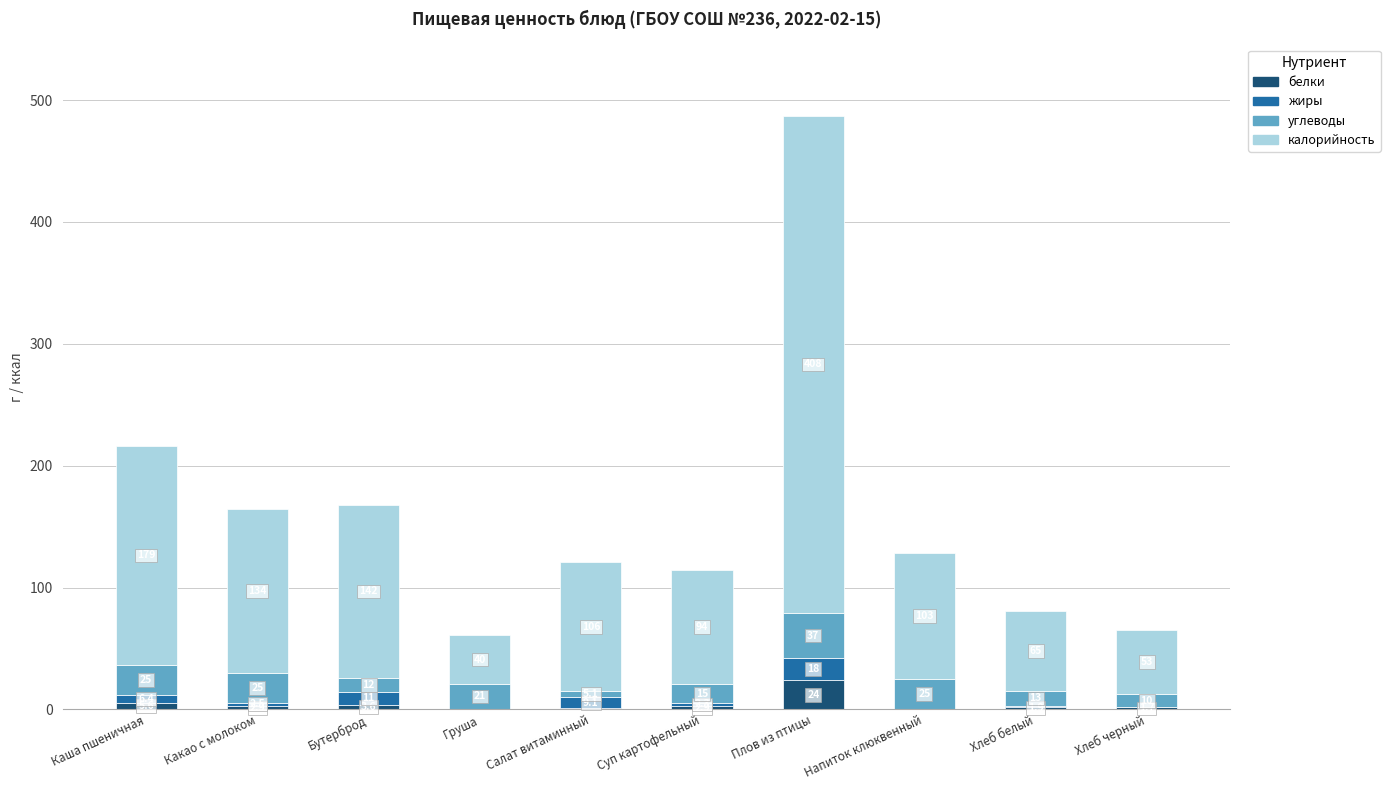

At which label does белки first exceed 2?

Каша пшеничная